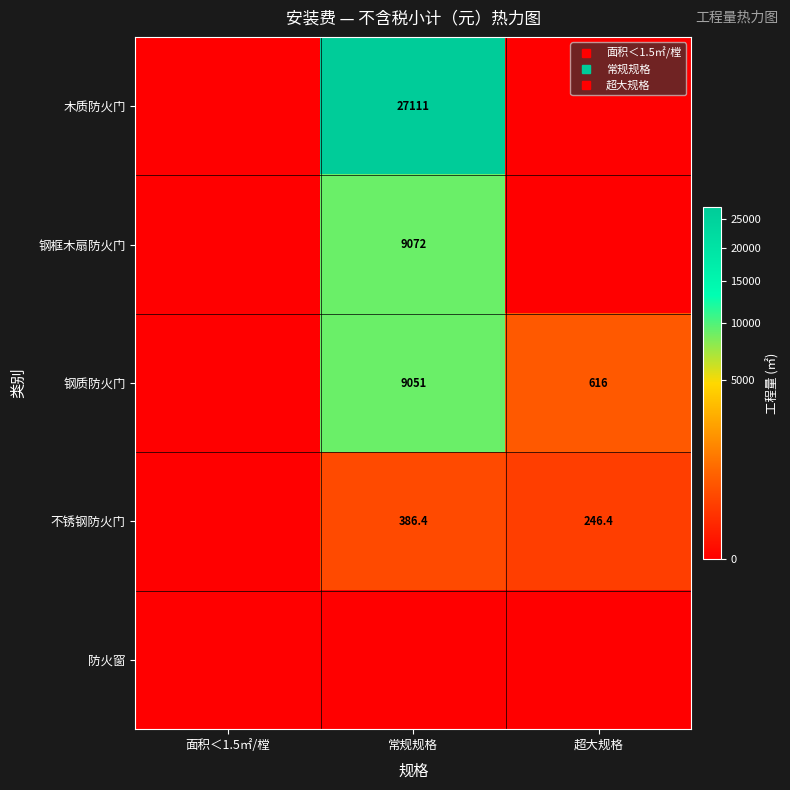

The value of 木质防火门 at 常规规格 is 43926.9. True or false?

False